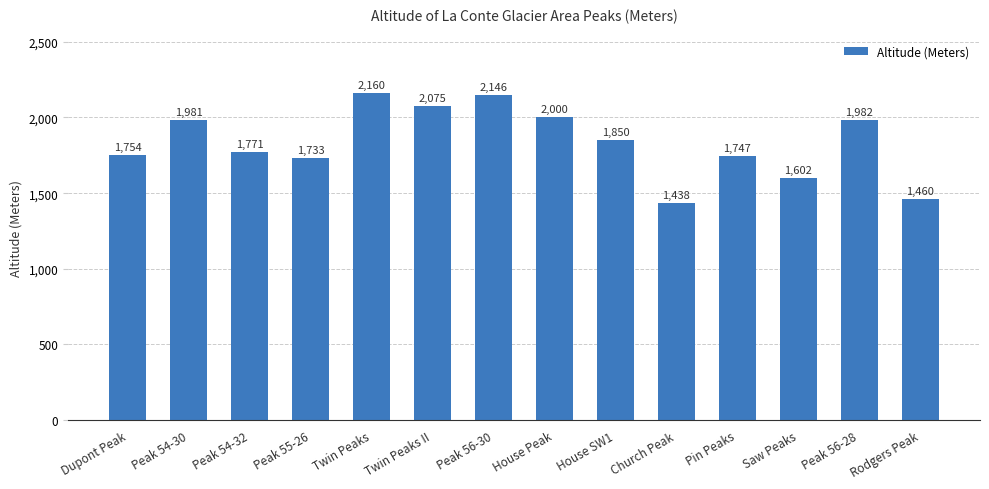

Where does the data first go above 1850?

Peak 54-30